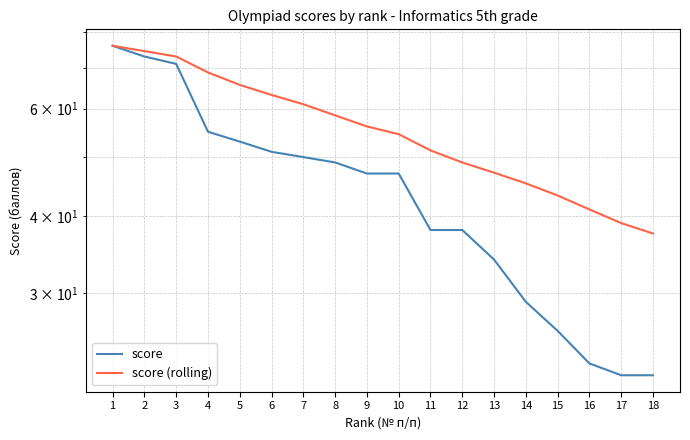

True or false: score (rolling) and score cross at least once.

False